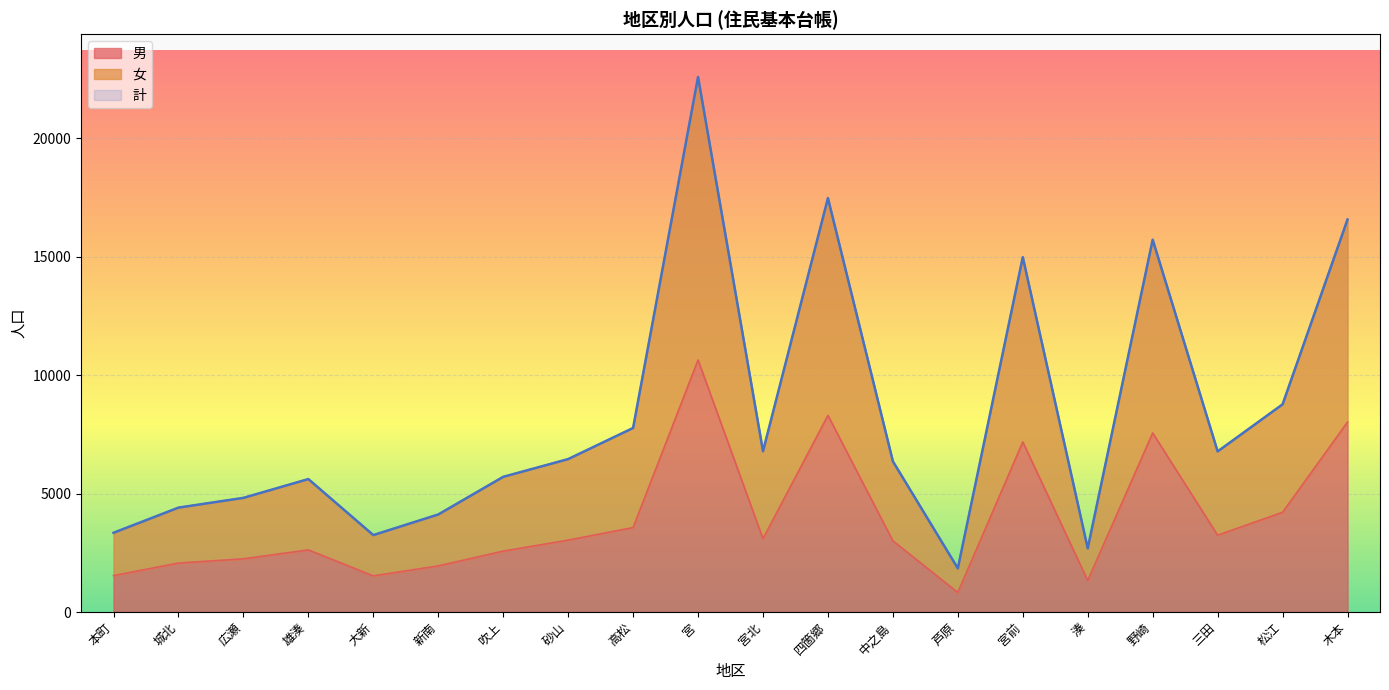

Between 本町 and 松江, which series saw the biggest shift?

女